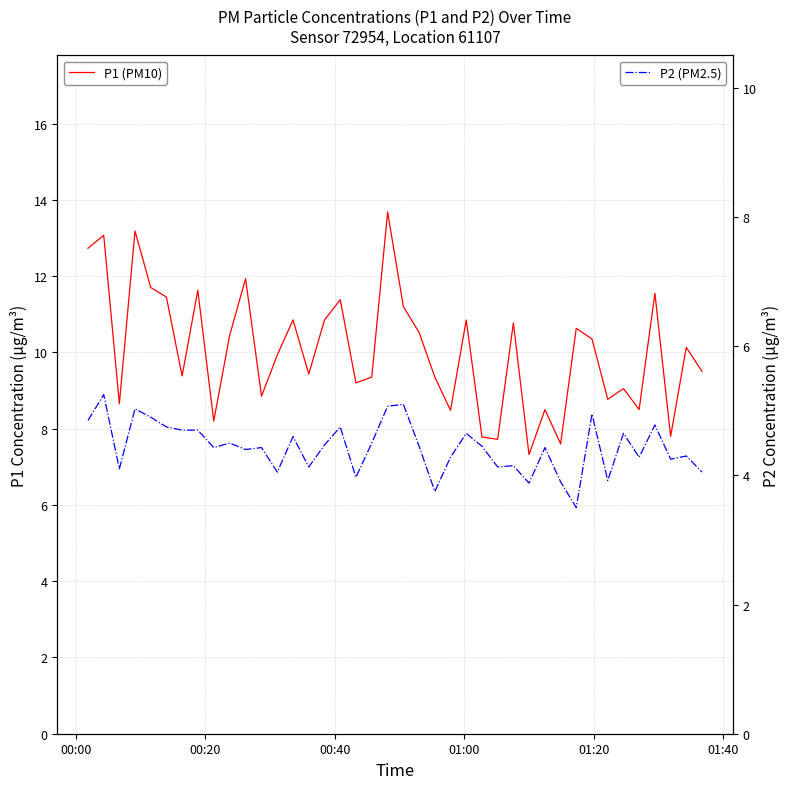

How many distinct data groups are displayed?

2